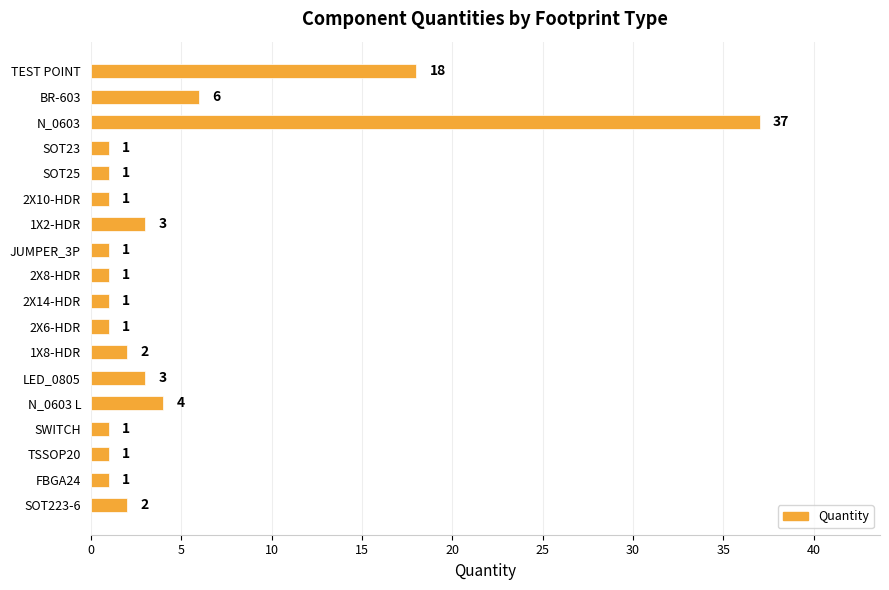

Reading bottom to top, list all the values displayed in this chart.

2	1	1	1	4	3	2	1	1	1	1	3	1	1	1	37	6	18